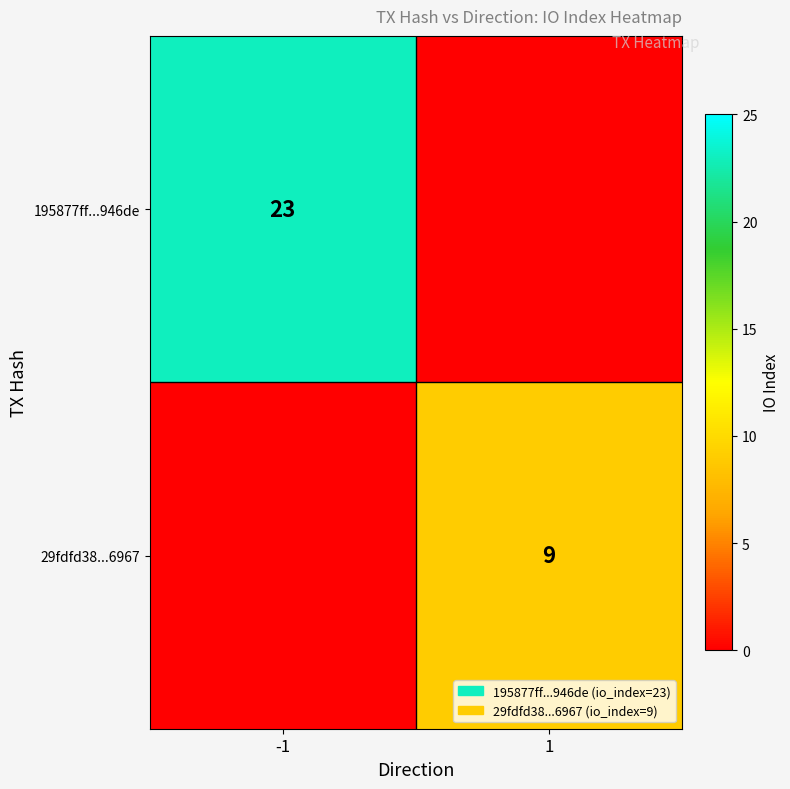

Is it true that 29fdfd38...6967 equals 3 at 1?

False